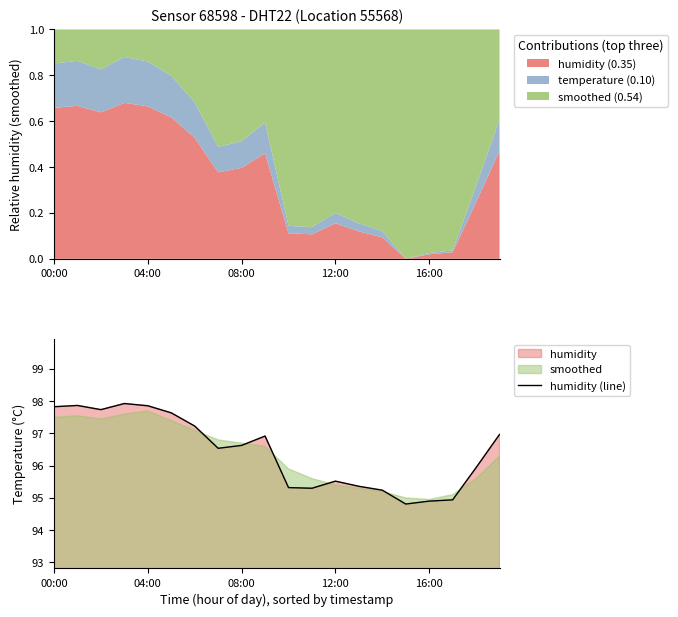

What is the difference between the maximum and second lowest values?

3.0